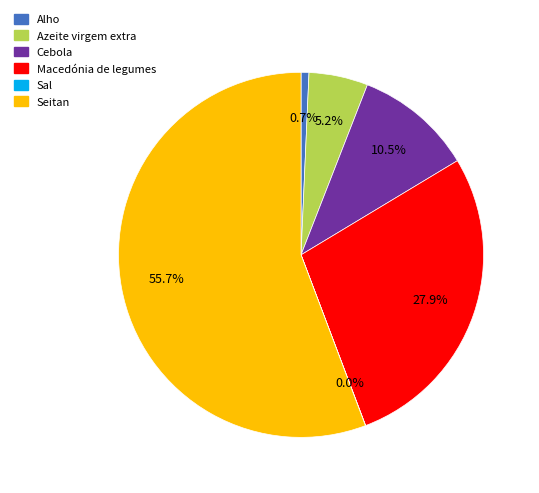

Which slice is the largest?

Seitan